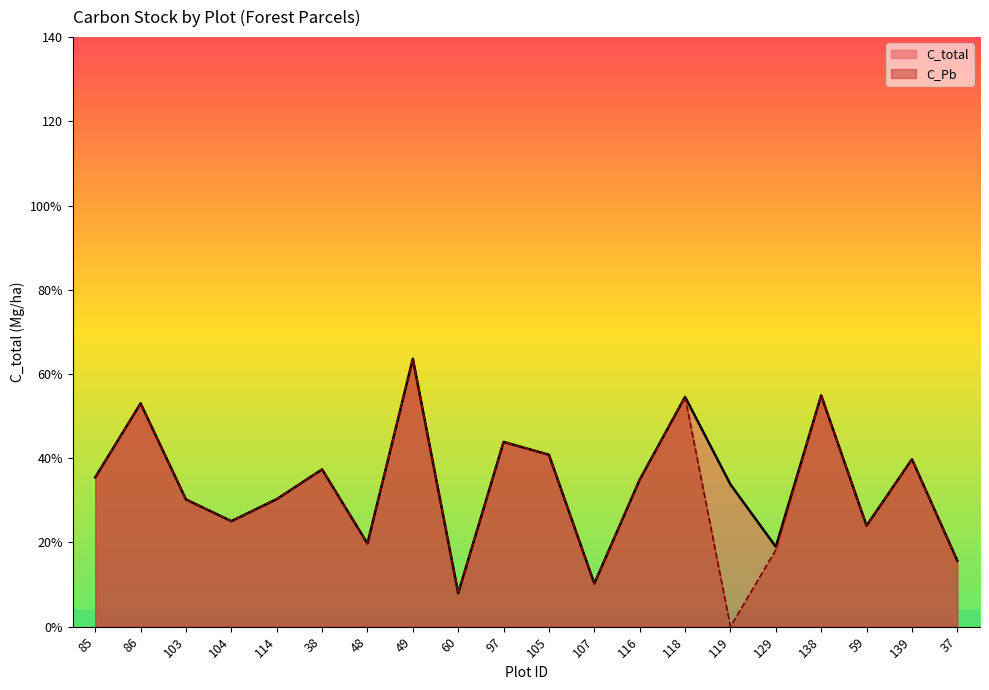

What is the average value of the C_total series?

33.7